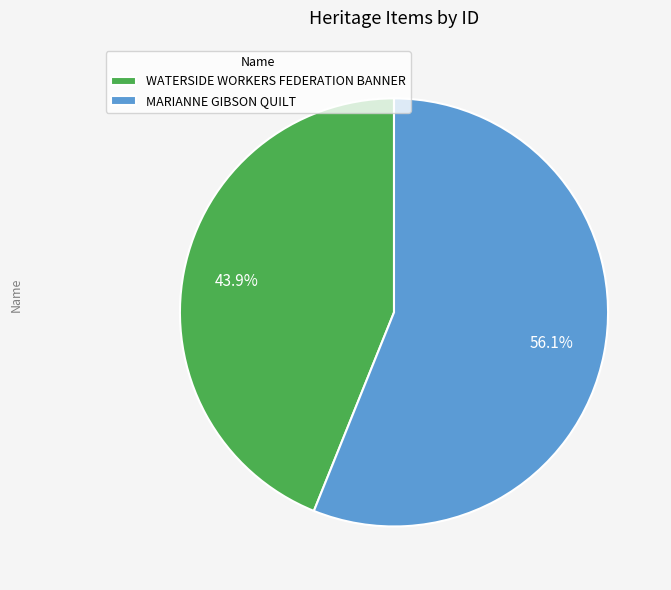

To the nearest percent, what is the average slice percentage?

50%